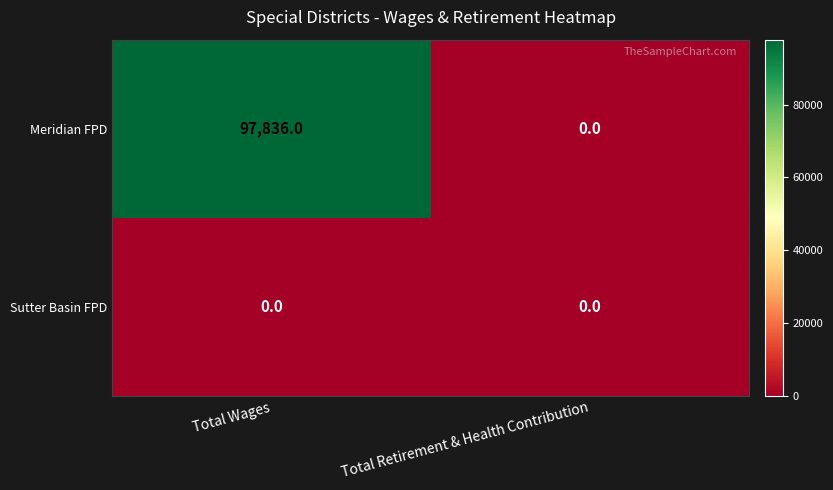

At how many categories does at least one series exceed 10518?

1